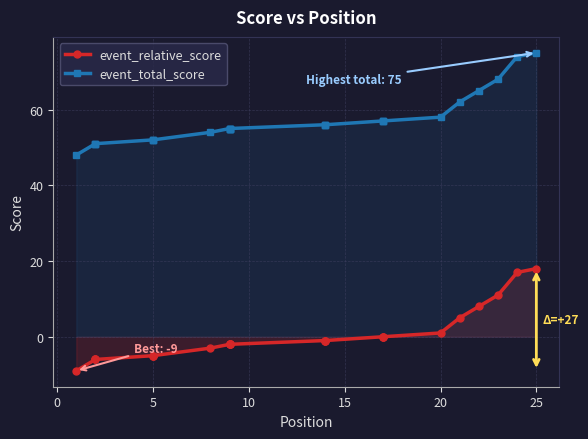

True or false: event_total_score and event_relative_score intersect in this chart.

False